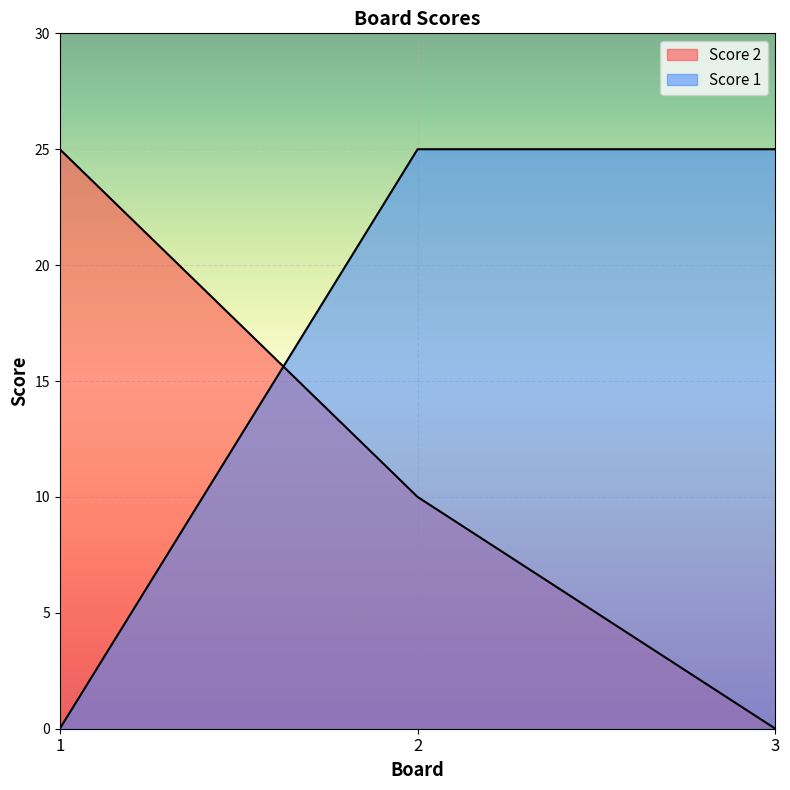

How many positive values does the Score 1 series have?

2